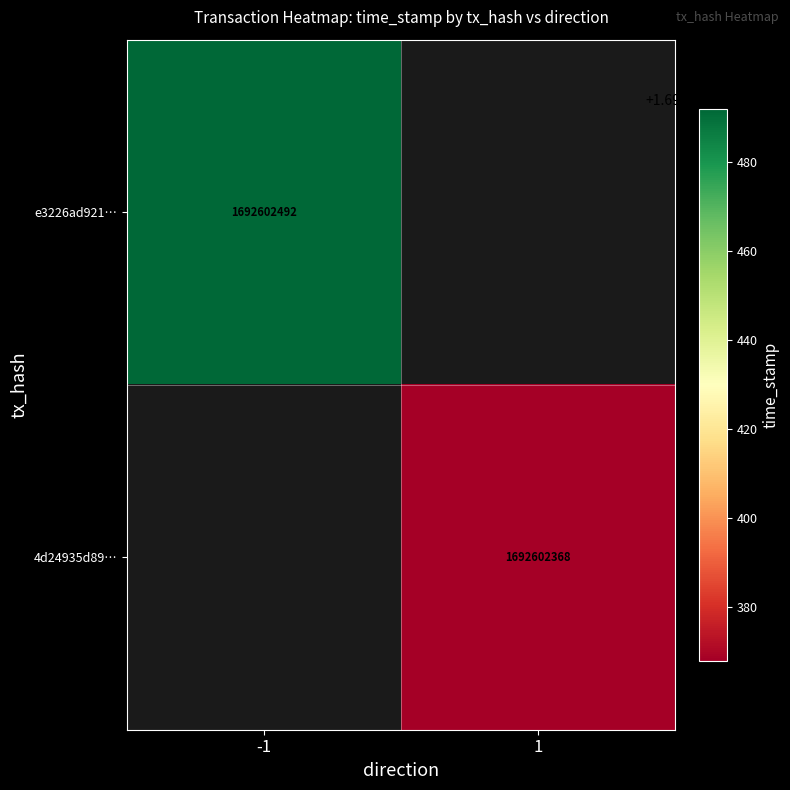

Which series changed the most between direction_-1 and direction_1?

e3226ad921ad2dc53b25caa13db2a7af93449ed